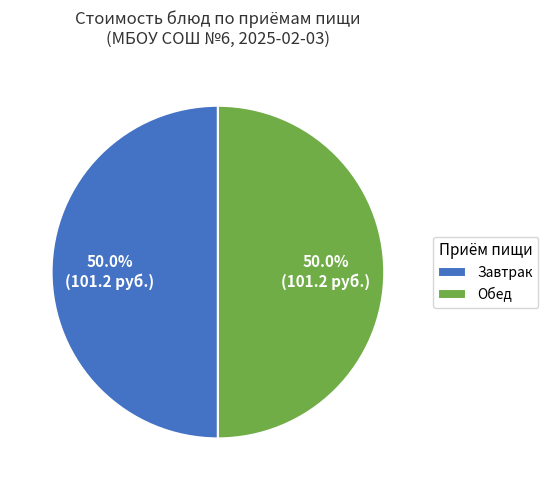

Combined, do Завтрак and Обед account for over 50%?

Yes